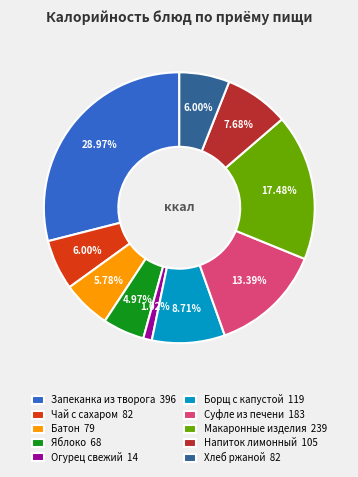

Which category has the biggest portion of the pie?

Запеканка из творога